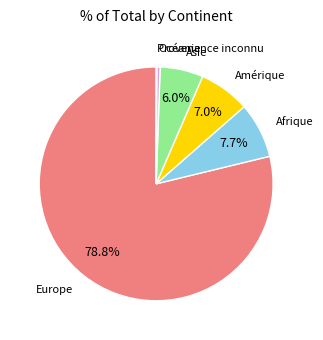

To the nearest percent, what is the combined percentage of Amérique and Océanie?

7%